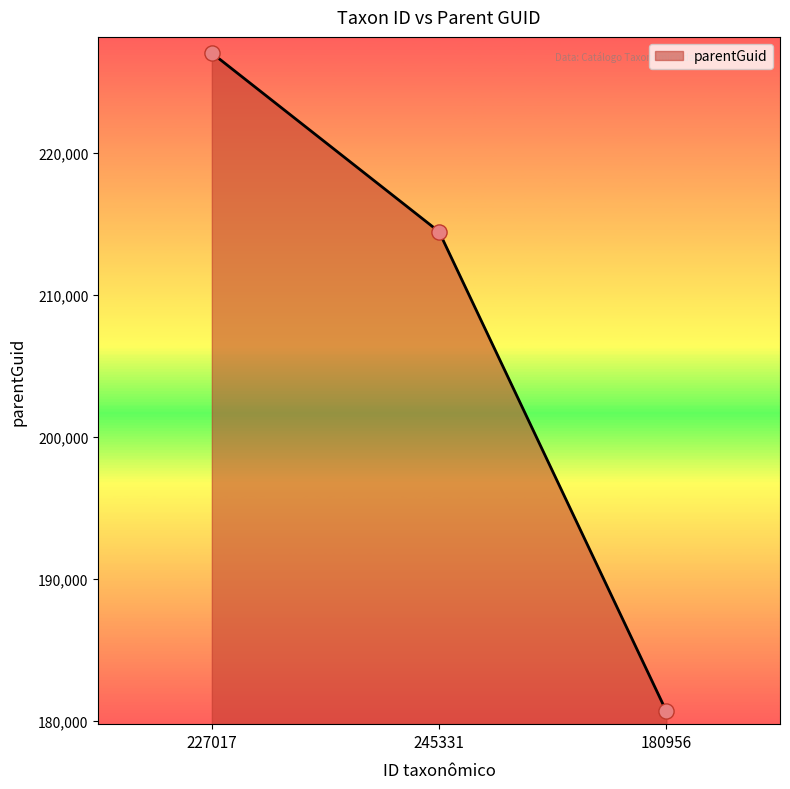

Between 180956 and 227017, which is larger?

227017